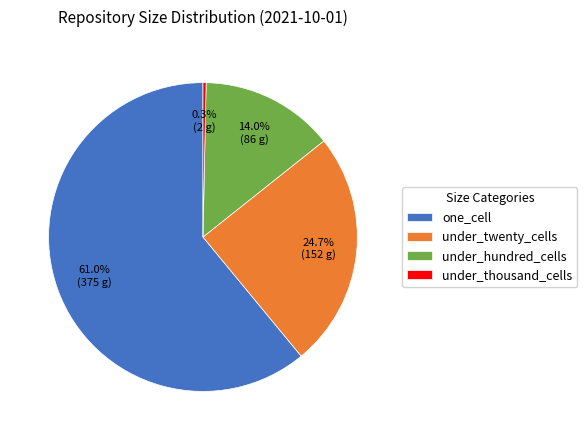

To the nearest percent, what is the average slice percentage?

25%